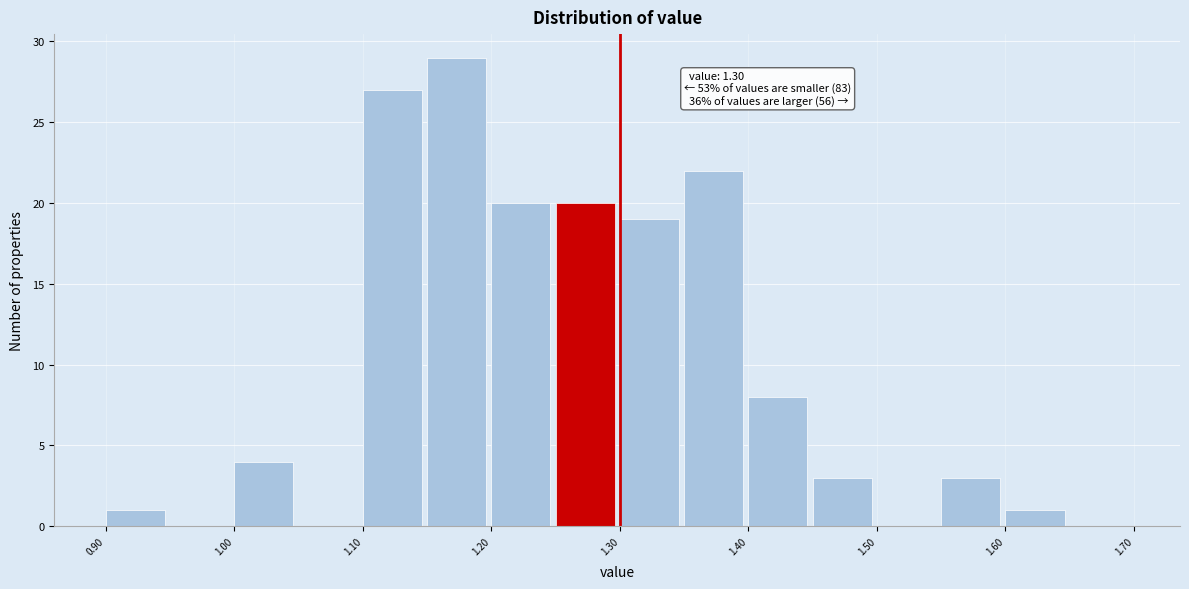

Over which range of the x-axis is the bar tallest?

1.15 to 1.20